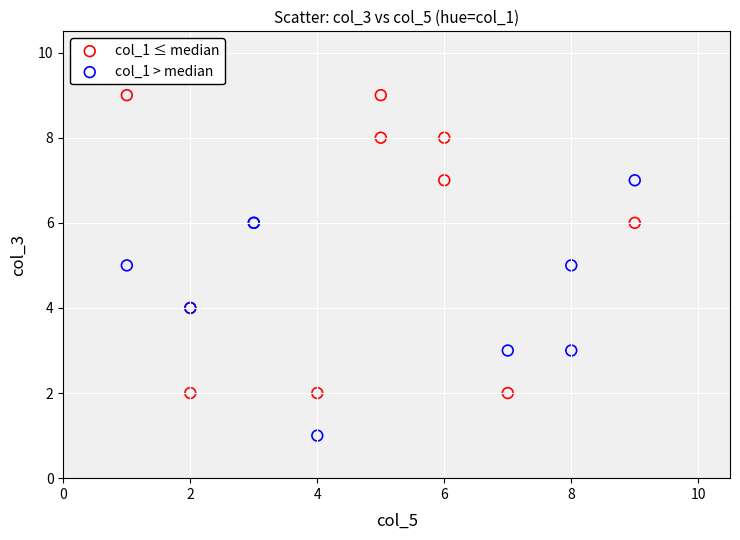

Which series reaches the minimum Y coordinate?

col_1 > median